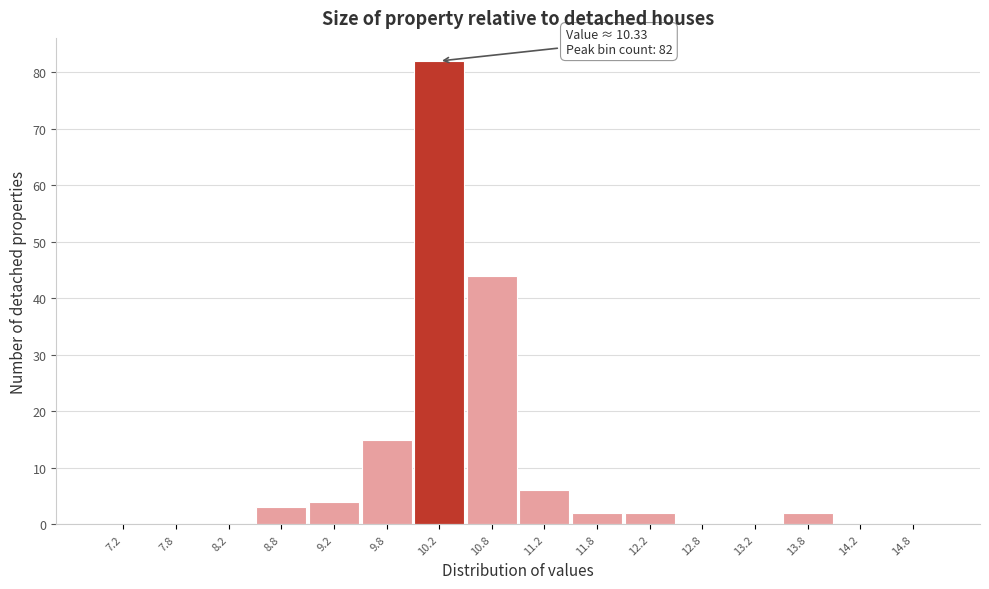

Over which range of the x-axis is the bar tallest?

10.0 to 10.5